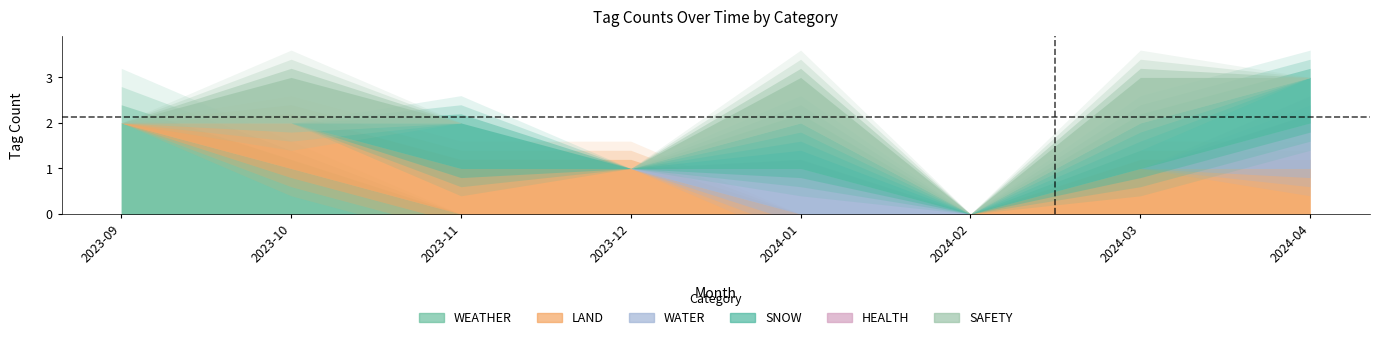

What is the sum of the WEATHER values at 2023-11 and 2023-09?

2